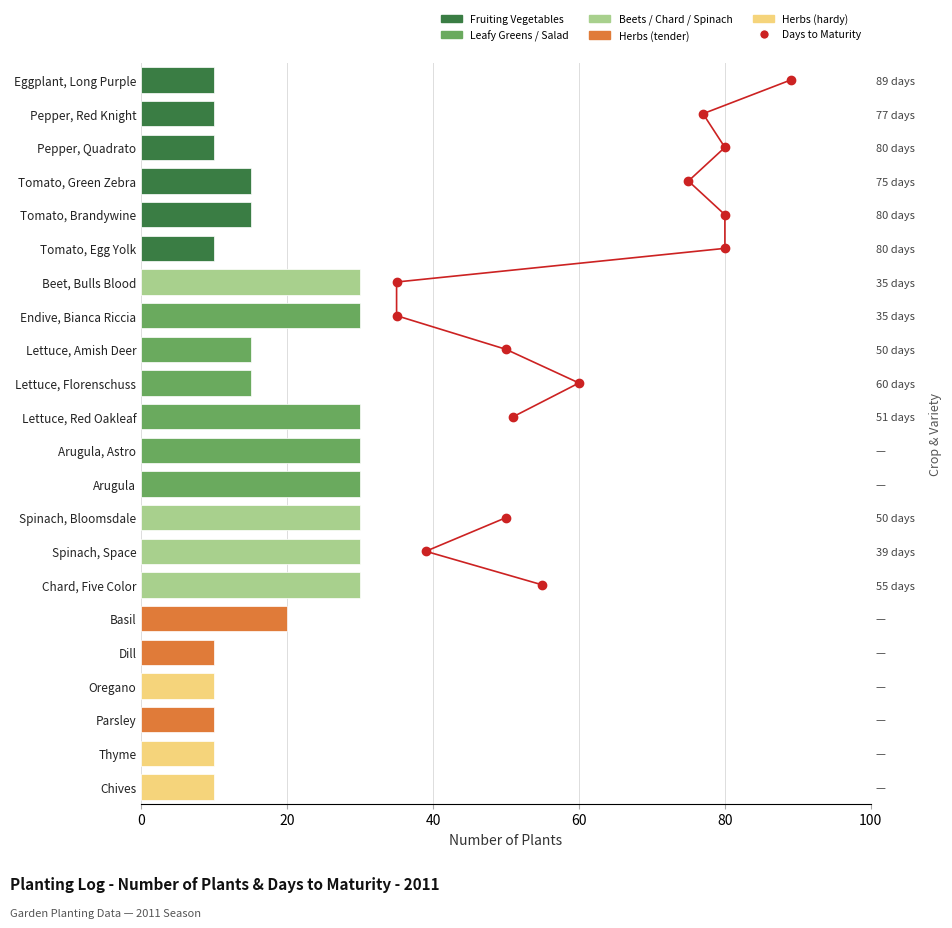

What is the sum of all values?

410